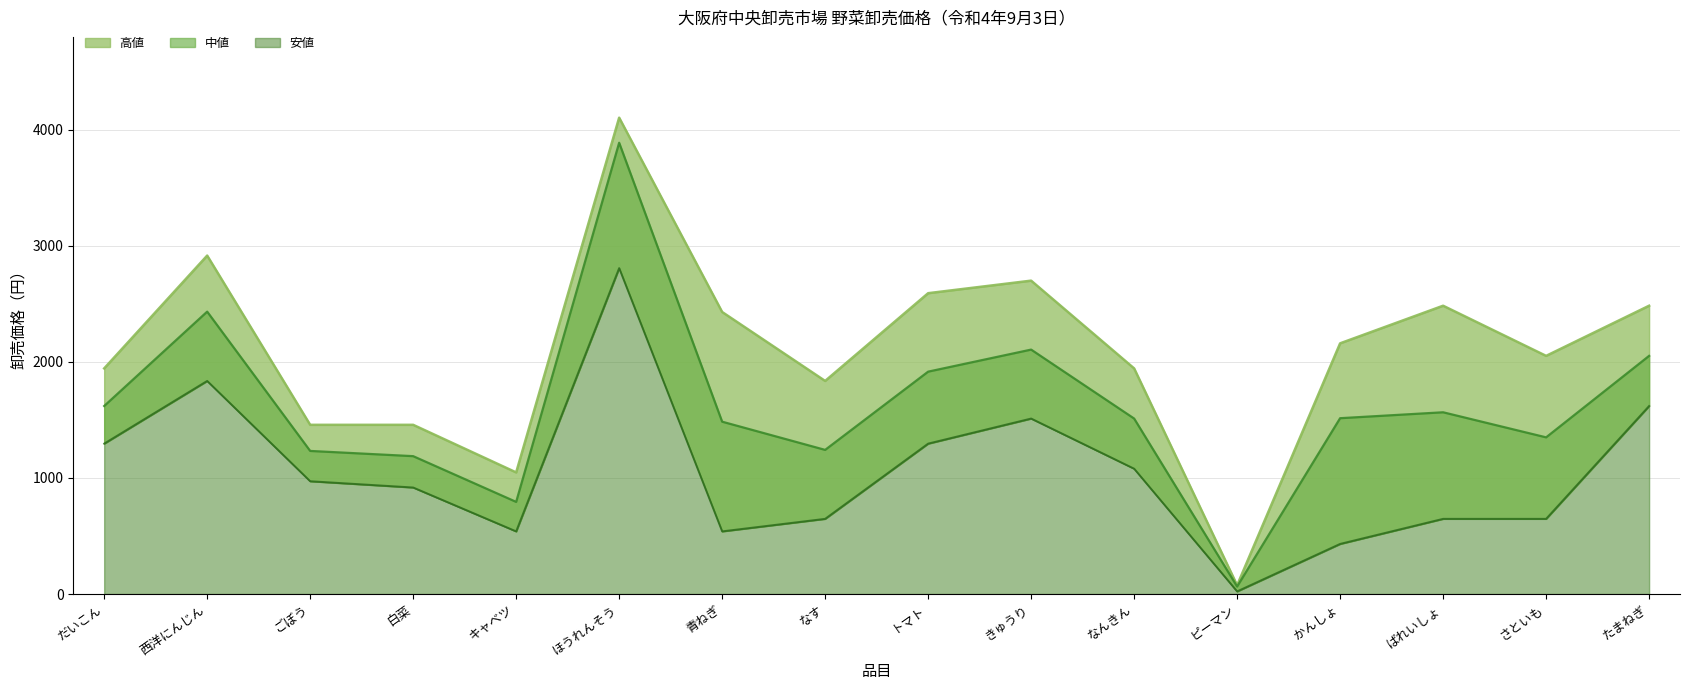

What position from the right is ごぼう?

14